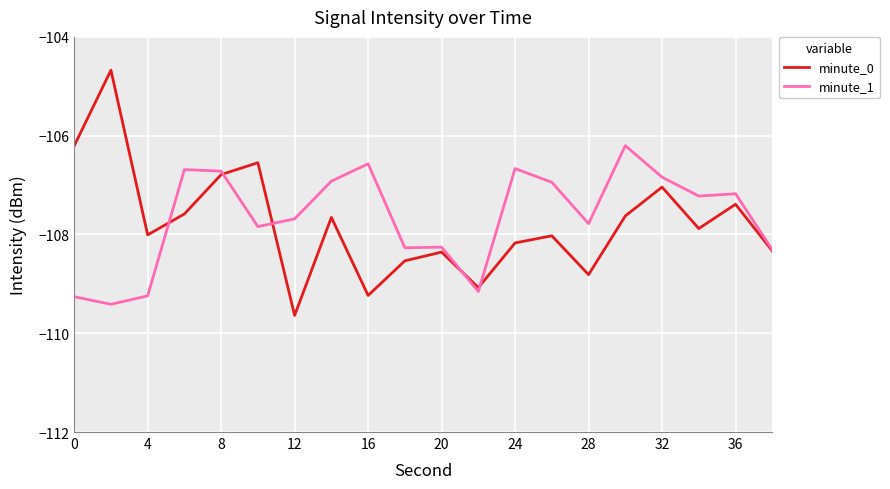

What is the difference between the second highest and second lowest values in the minute_1 series?

2.7